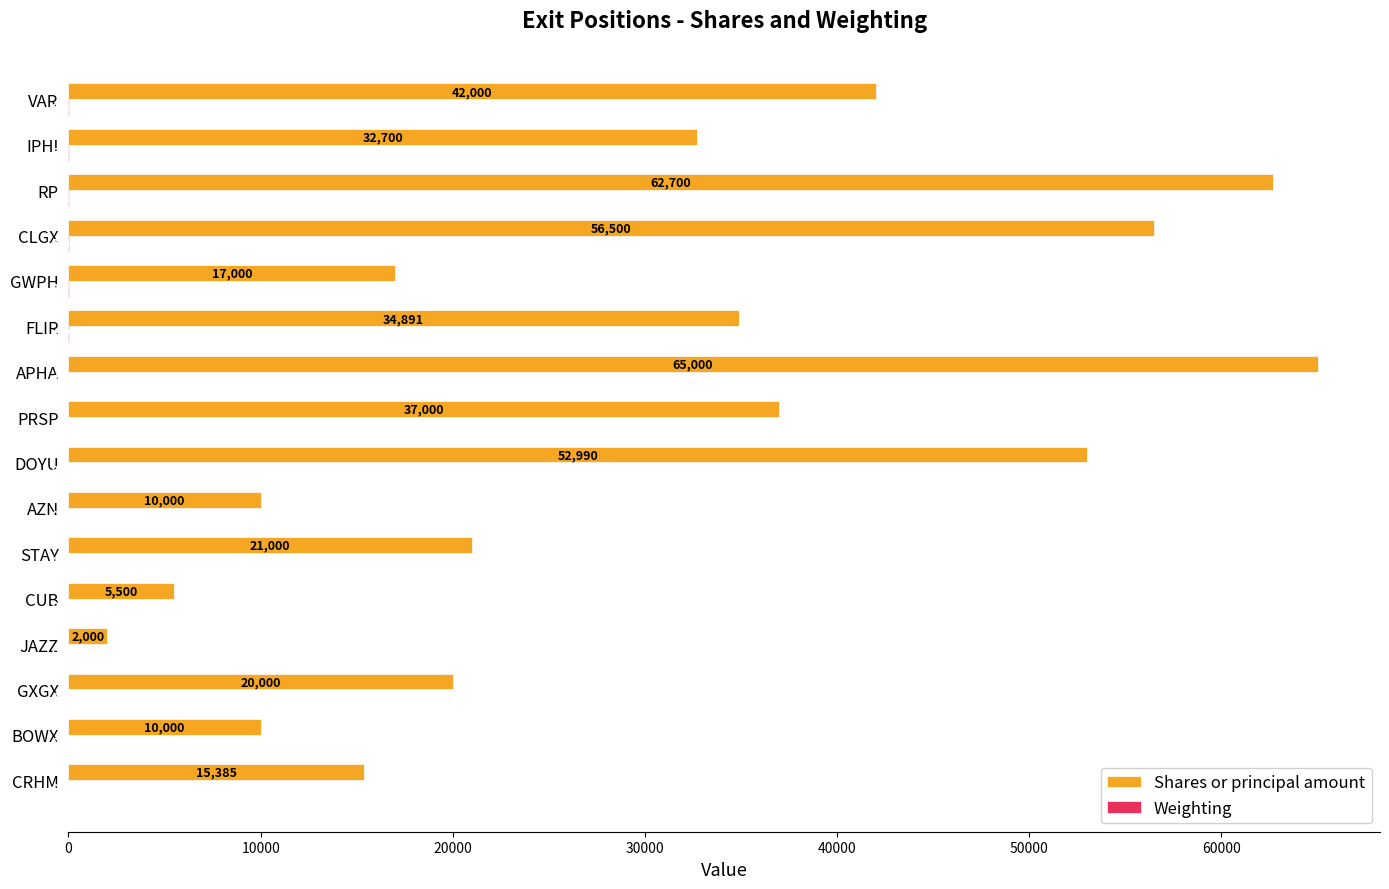

Between CRHM and CUB, which series saw the biggest shift?

Shares or principal amount